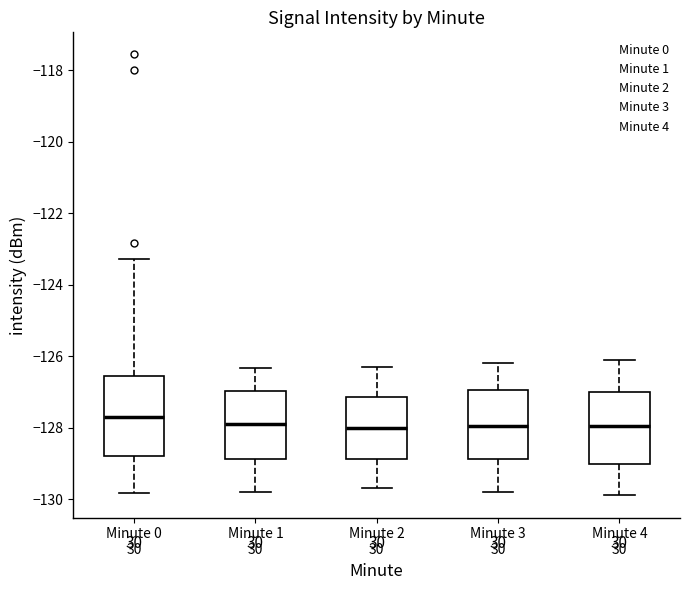

Comparing the boxes themselves (not the whiskers), which one is the tallest?

Minute 0 30